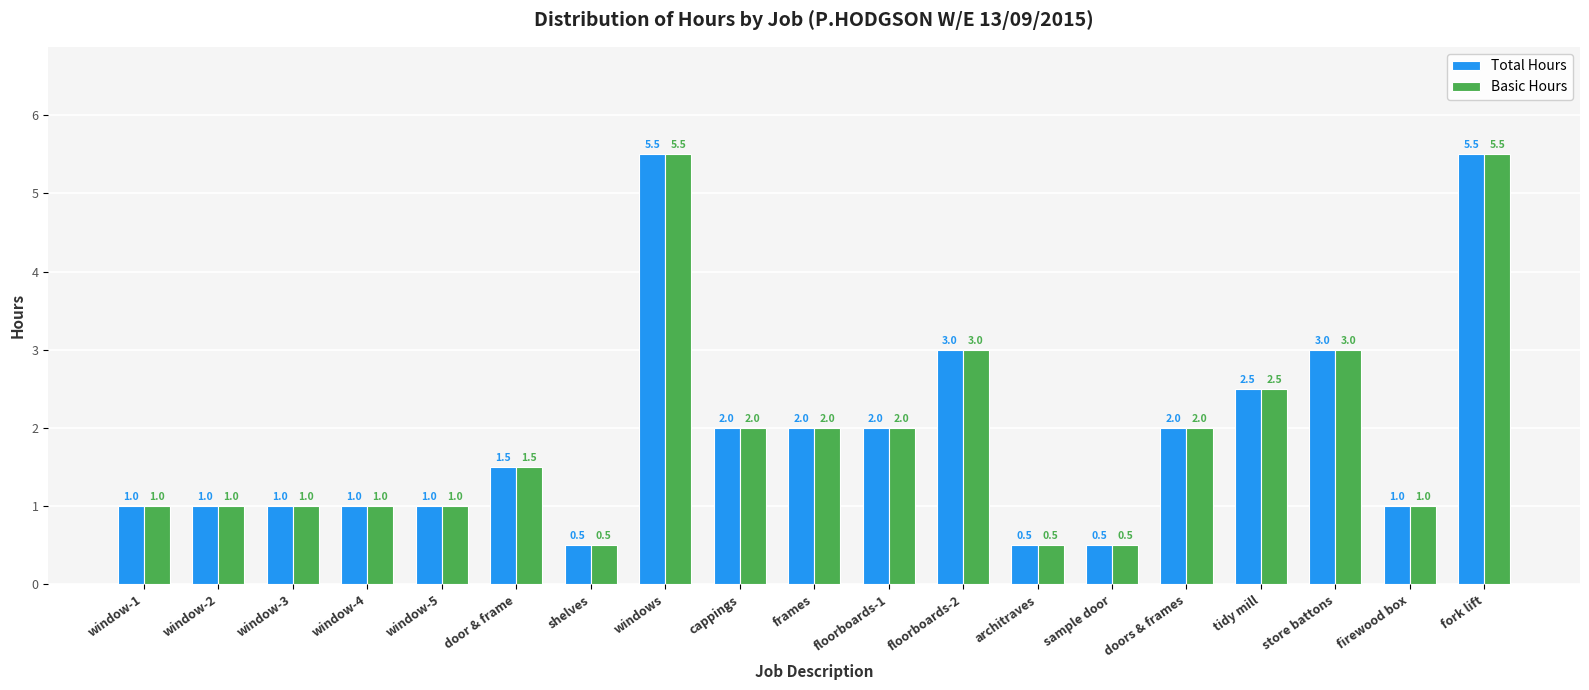

What is the maximum value shown in the chart?

5.5